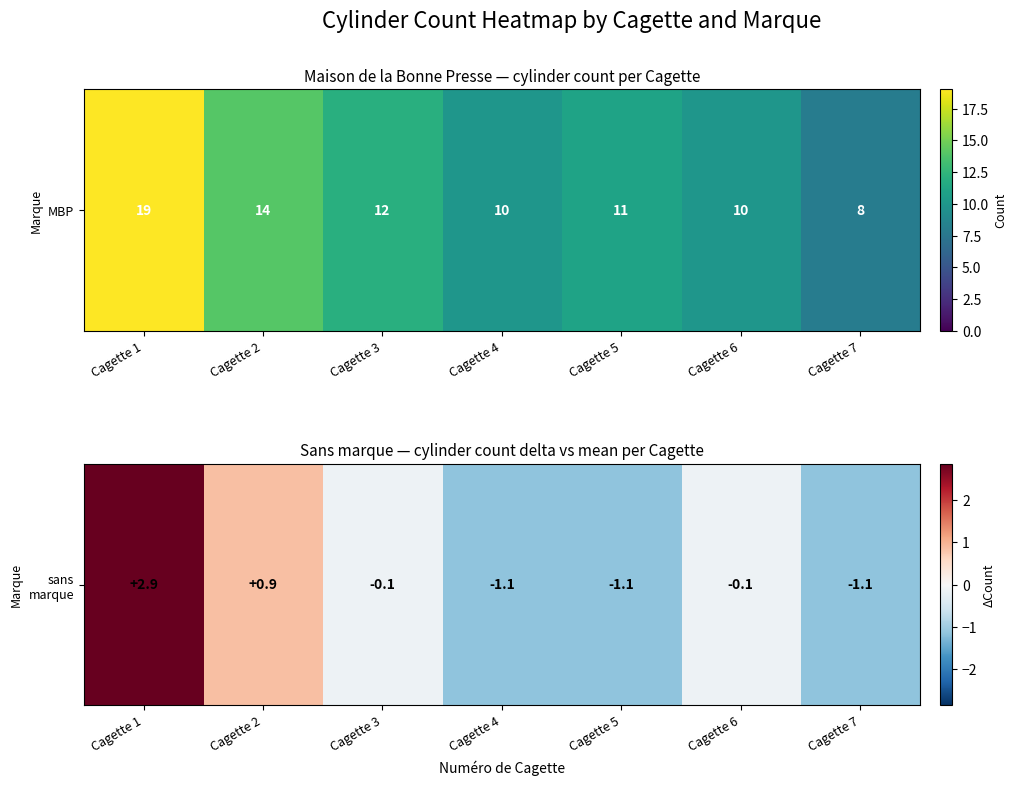

Reading left to right, extract all data points from this chart.

Cagette 1=2.9	Cagette 2=0.9	Cagette 3=-0.1	Cagette 4=-1.1	Cagette 5=-1.1	Cagette 6=-0.1	Cagette 7=-1.1